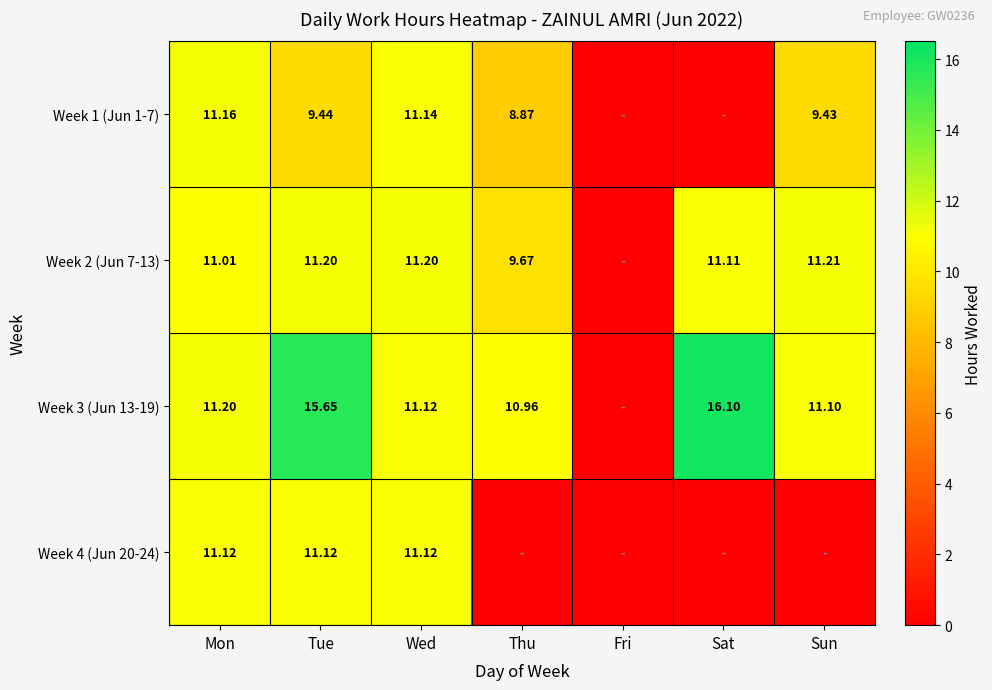

Is the value of Week 3 (Jun 13-19) at Sun greater than the value of Week 2 (Jun 7-13) at Wed?

No